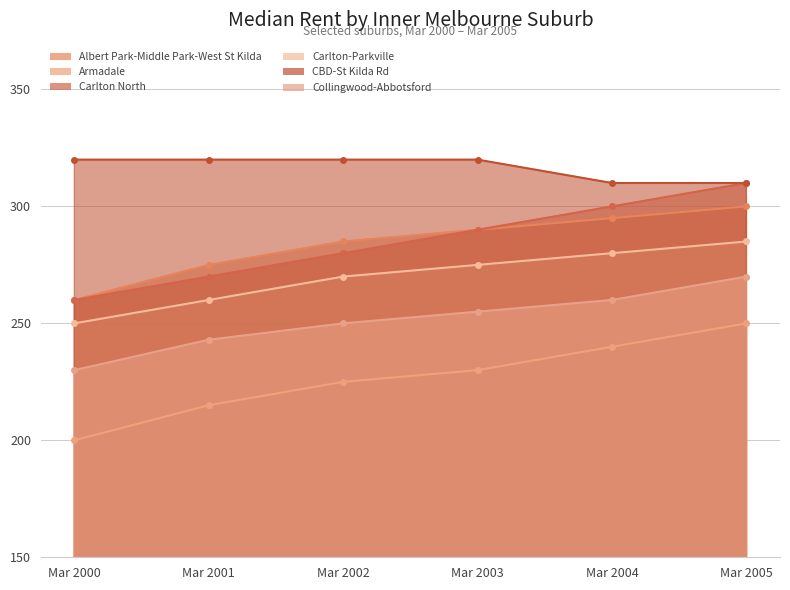

List the series in order of their peak value, lowest first.

Armadale, Collingwood-Abbotsford, Carlton-Parkville, Albert Park-Middle Park-West St Kilda, Carlton North, CBD-St Kilda Rd